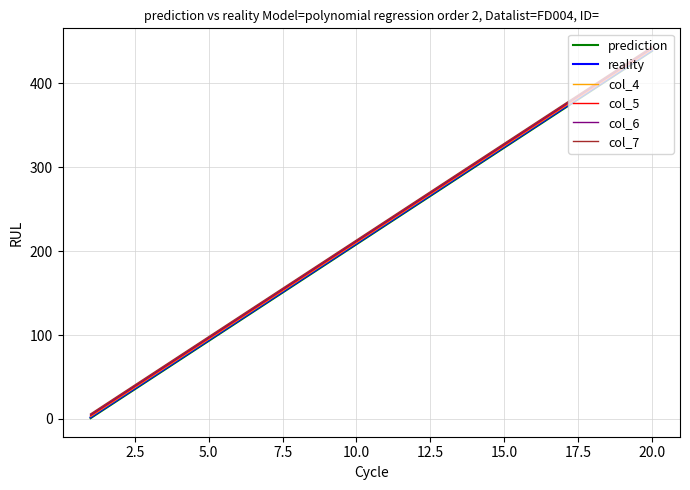

True or false: col_7 and reality cross at least once.

False